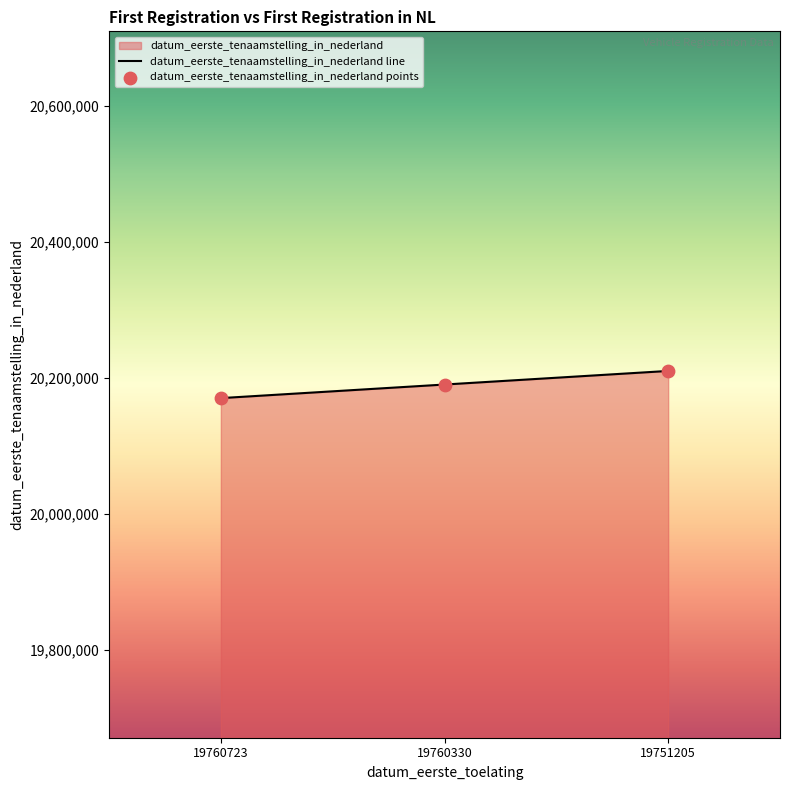

Which has a higher value, 19760723 or 19760330?

19760330